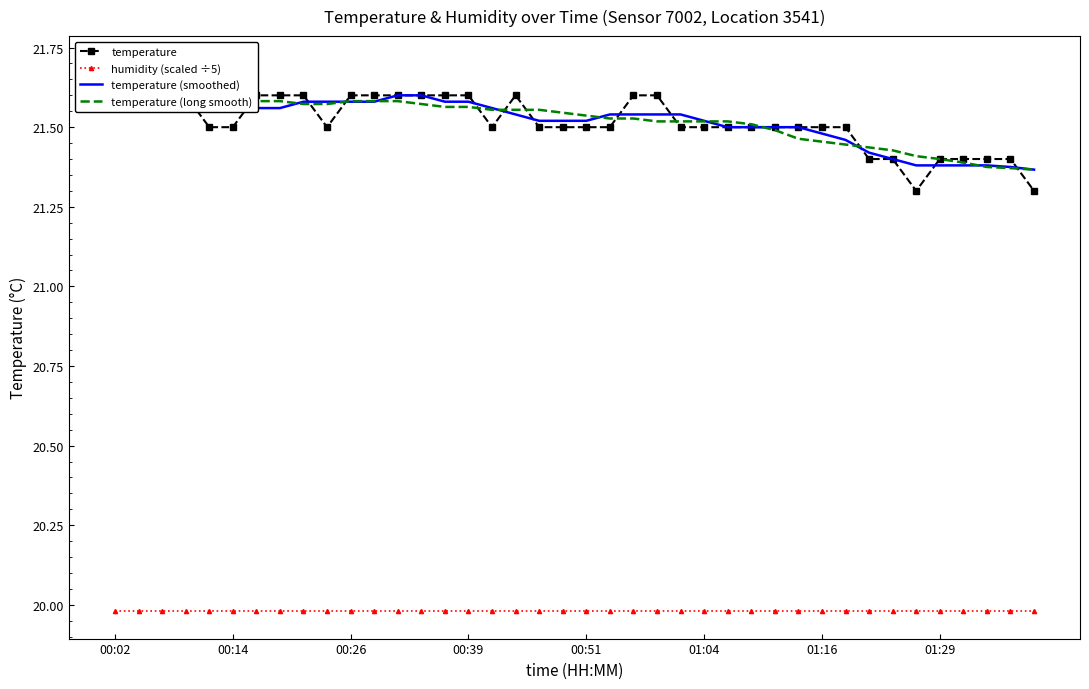

True or false: humidity (scaled ÷5) has more than 1 points higher than both neighbors.

False